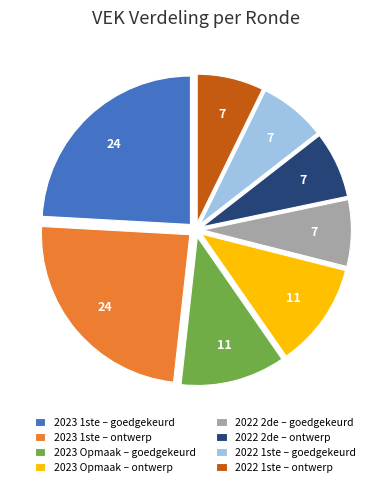

Between 2022 2de – goedgekeurd and 2023 1ste – ontwerp, which is larger?

2023 1ste – ontwerp